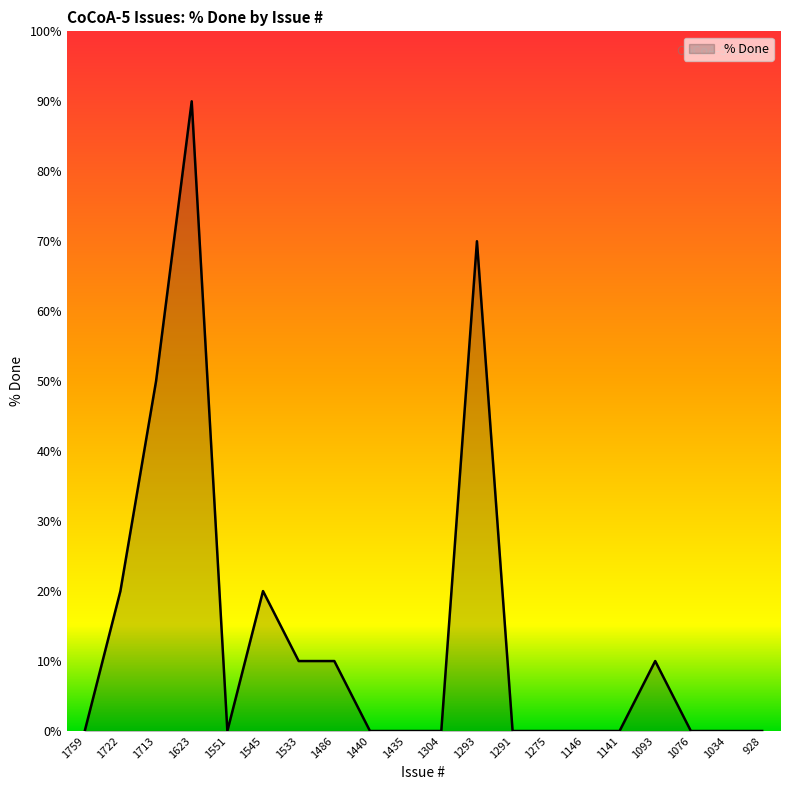

What is the difference between the values at 1093 and 1713?

40